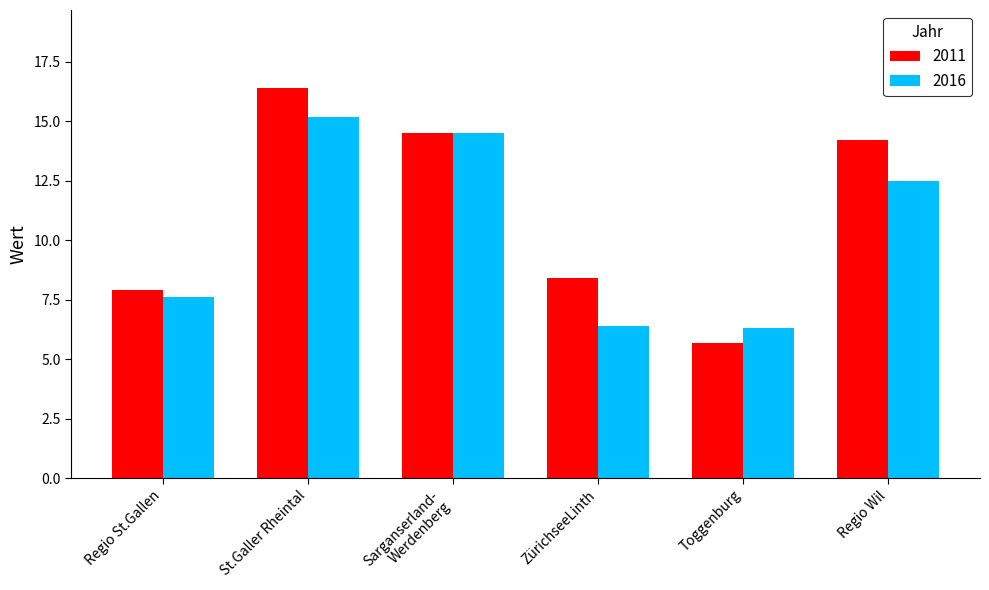

Read the 2016 value at Regio St.Gallen.

7.6